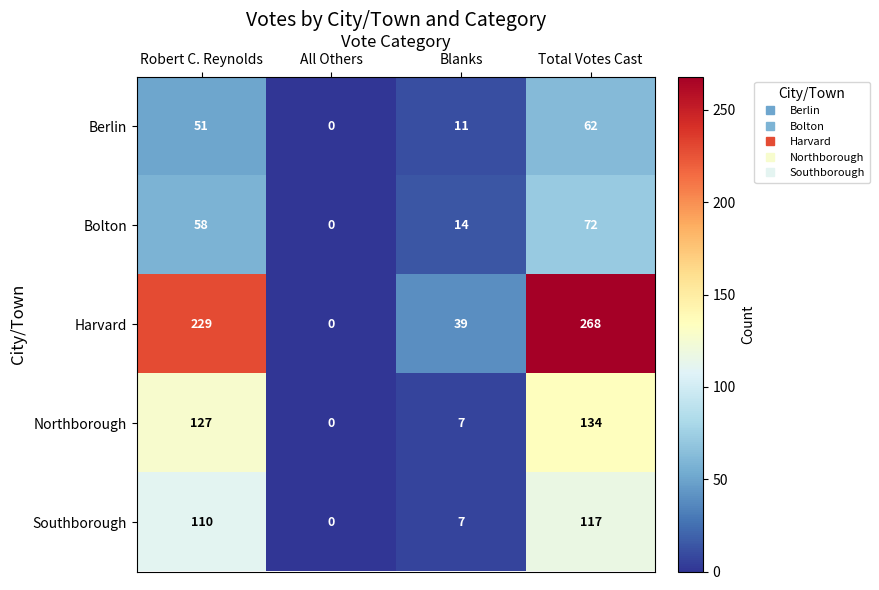

Reading left to right, list all the values displayed in this chart.

Berlin: 51	0	11	62
Bolton: 58	0	14	72
Harvard: 229	0	39	268
Northborough: 127	0	7	134
Southborough: 110	0	7	117